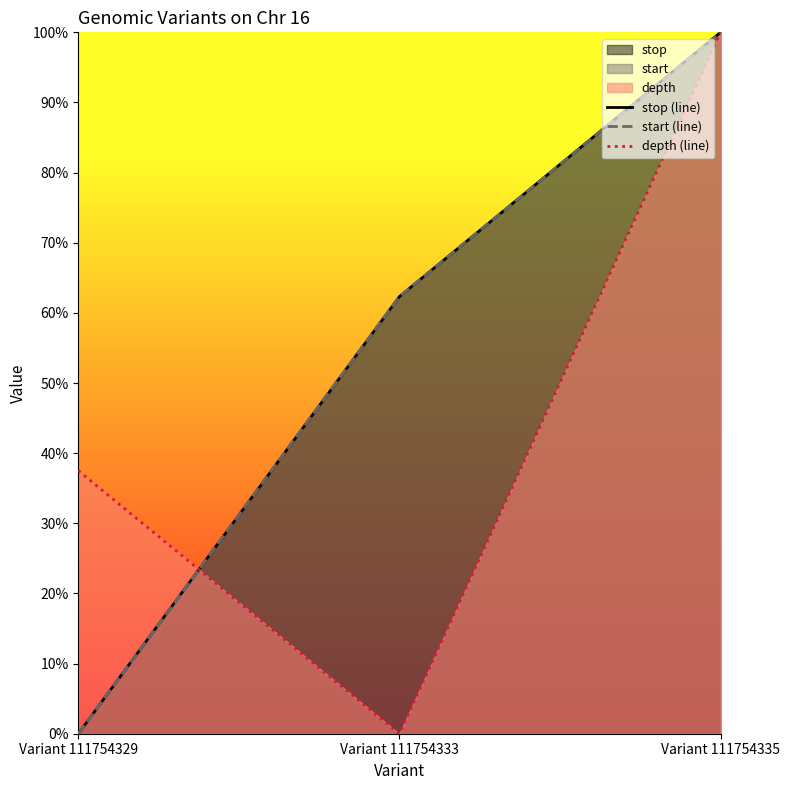

Which category has the lowest value in the stop (line) series?

Variant 111754329